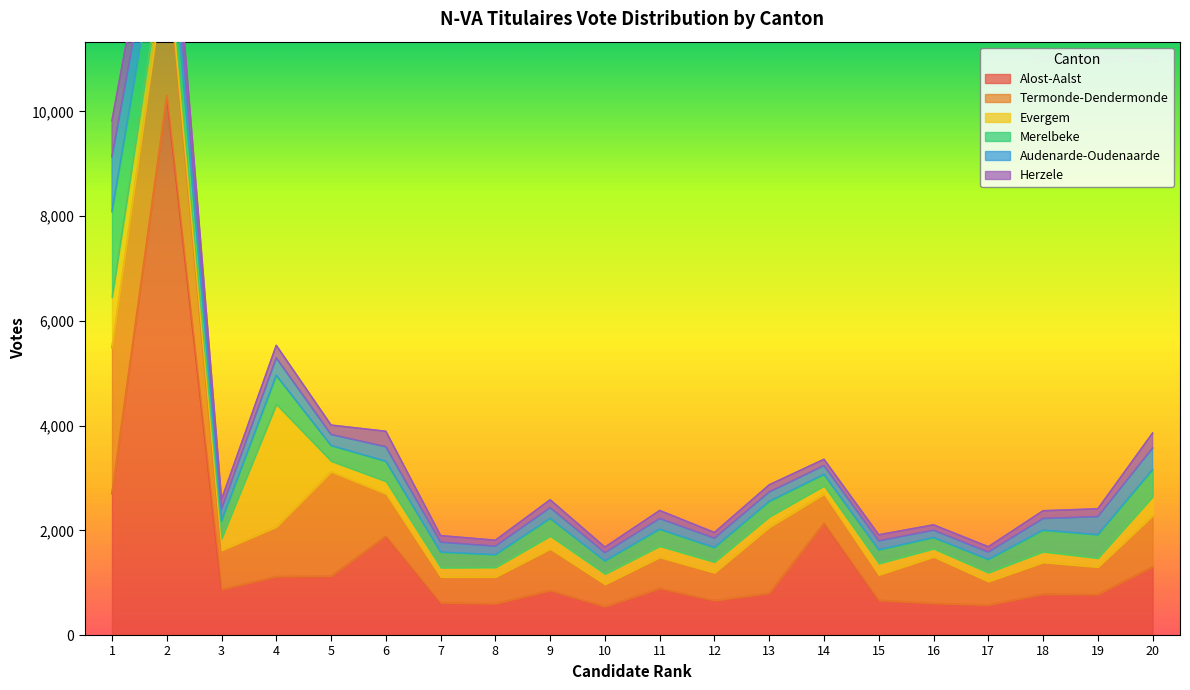

Where is the first local minimum for Alost-Aalst?

3